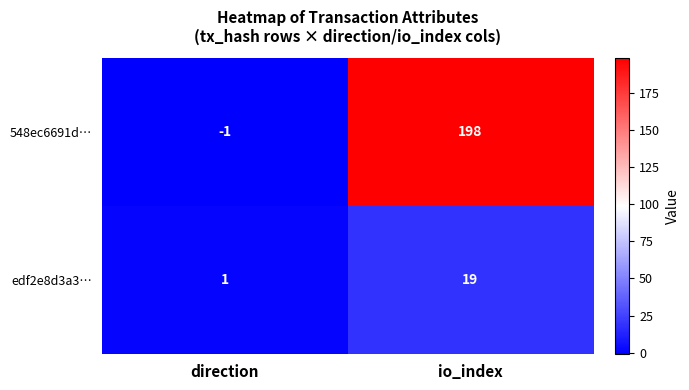

What is the difference between the maximum and minimum values in the 548ec6691d… series?

199